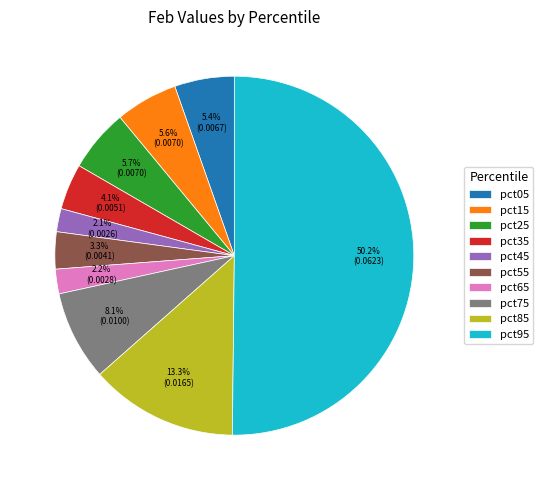

Which has a higher value, pct45 or pct05?

pct05